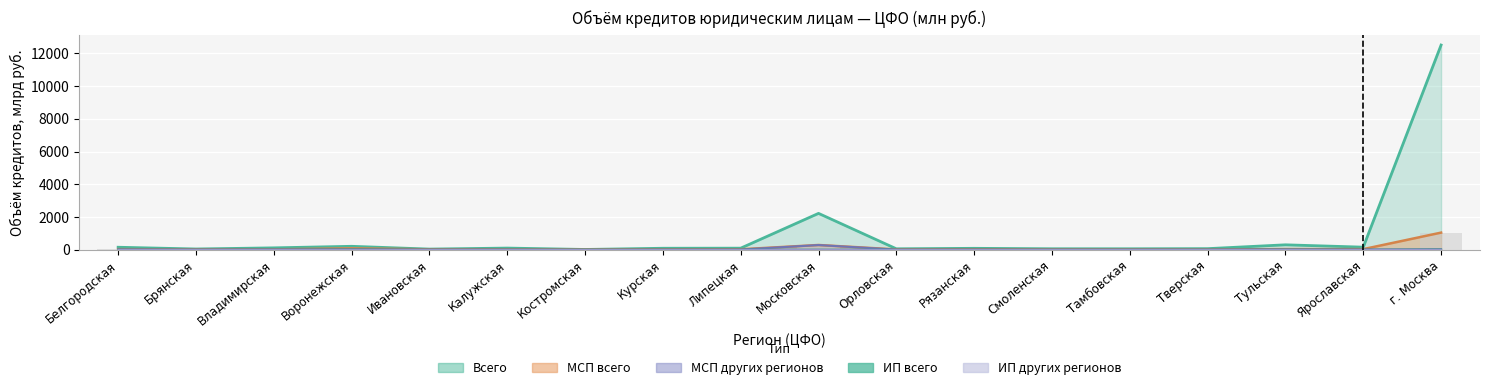

Rank the categories by МСП других регионов value from lowest to highest.

Костромская, Курская, Смоленская, Калужская, Орловская, Ивановская, Тамбовская, Рязанская, Тверская, Брянская, Липецкая, Ярославская, Владимирская, Тульская, Белгородская, Воронежская, г. Москва, Московская